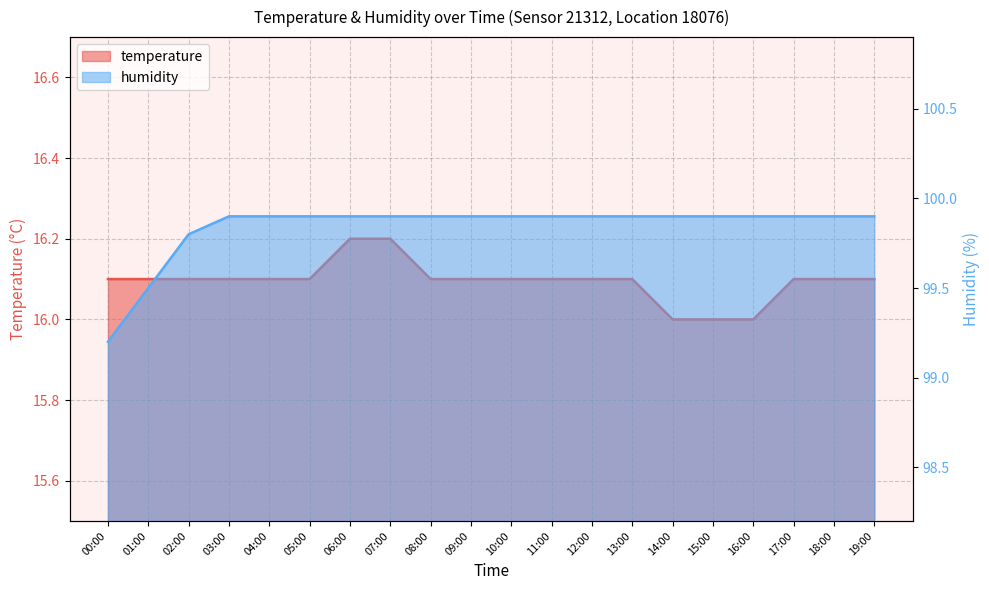

Which label corresponds to the largest value in the chart?

03:00